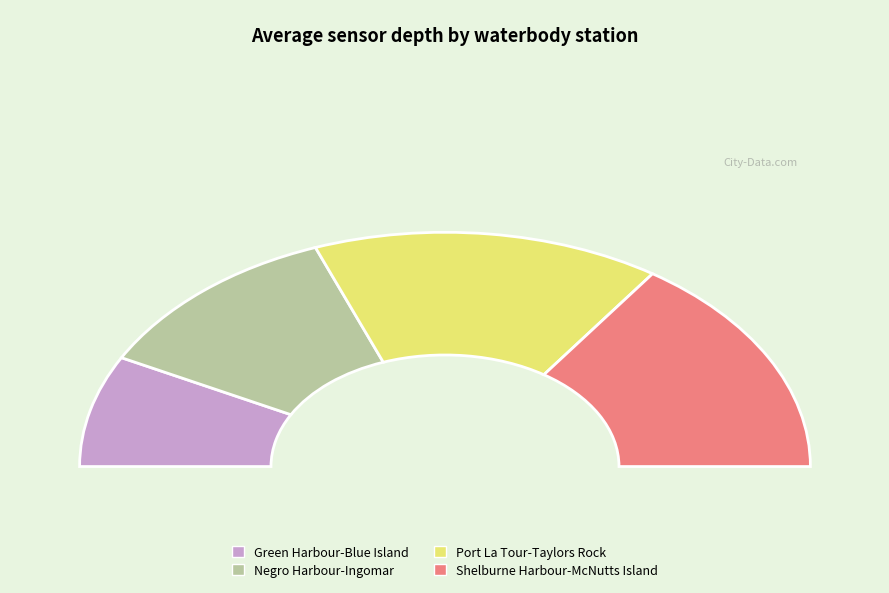

To the nearest percent, what is the average slice percentage?

25%